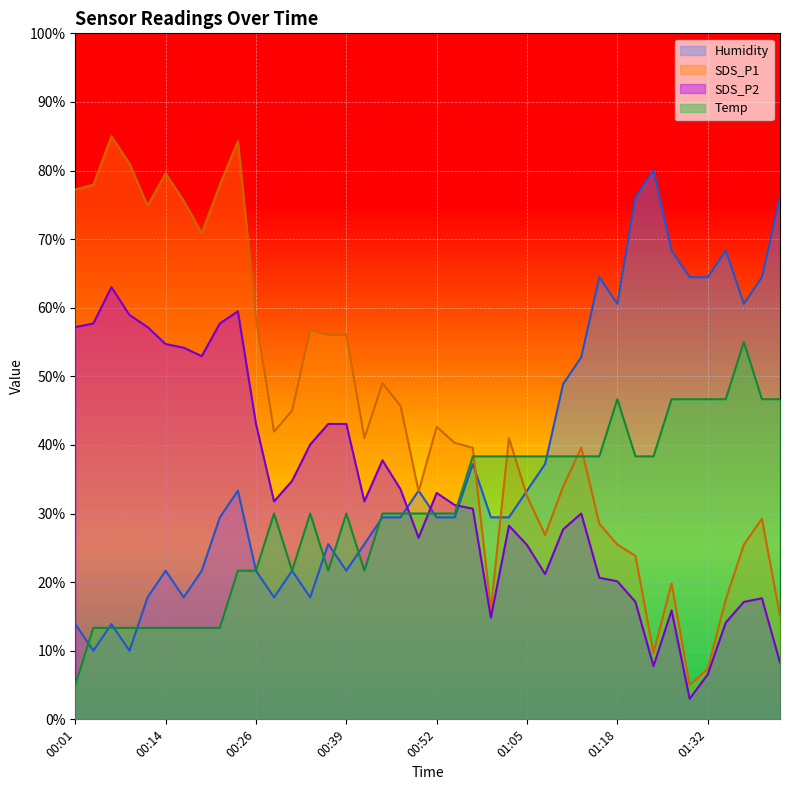

At which label is SDS_P2 closest to 33?

00:52